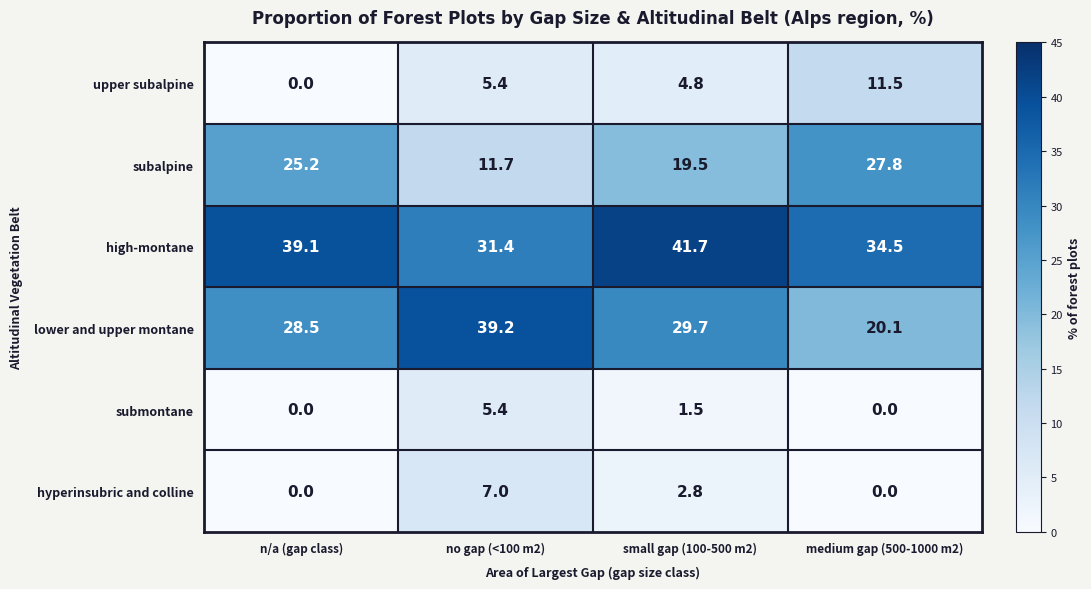

Reading right to left, what are all the values shown in this chart?

upper subalpine: medium gap (500-1000 m2)=11.5	small gap (100-500 m2)=4.8	no gap (<100 m2)=5.4	n/a (gap class)=0.0
subalpine: medium gap (500-1000 m2)=27.8	small gap (100-500 m2)=19.5	no gap (<100 m2)=11.7	n/a (gap class)=25.2
high-montane: medium gap (500-1000 m2)=34.5	small gap (100-500 m2)=41.7	no gap (<100 m2)=31.4	n/a (gap class)=39.1
lower and upper montane: medium gap (500-1000 m2)=20.1	small gap (100-500 m2)=29.7	no gap (<100 m2)=39.2	n/a (gap class)=28.5
submontane: medium gap (500-1000 m2)=0.0	small gap (100-500 m2)=1.5	no gap (<100 m2)=5.4	n/a (gap class)=0.0
hyperinsubric and colline: medium gap (500-1000 m2)=0.0	small gap (100-500 m2)=2.8	no gap (<100 m2)=7.0	n/a (gap class)=0.0